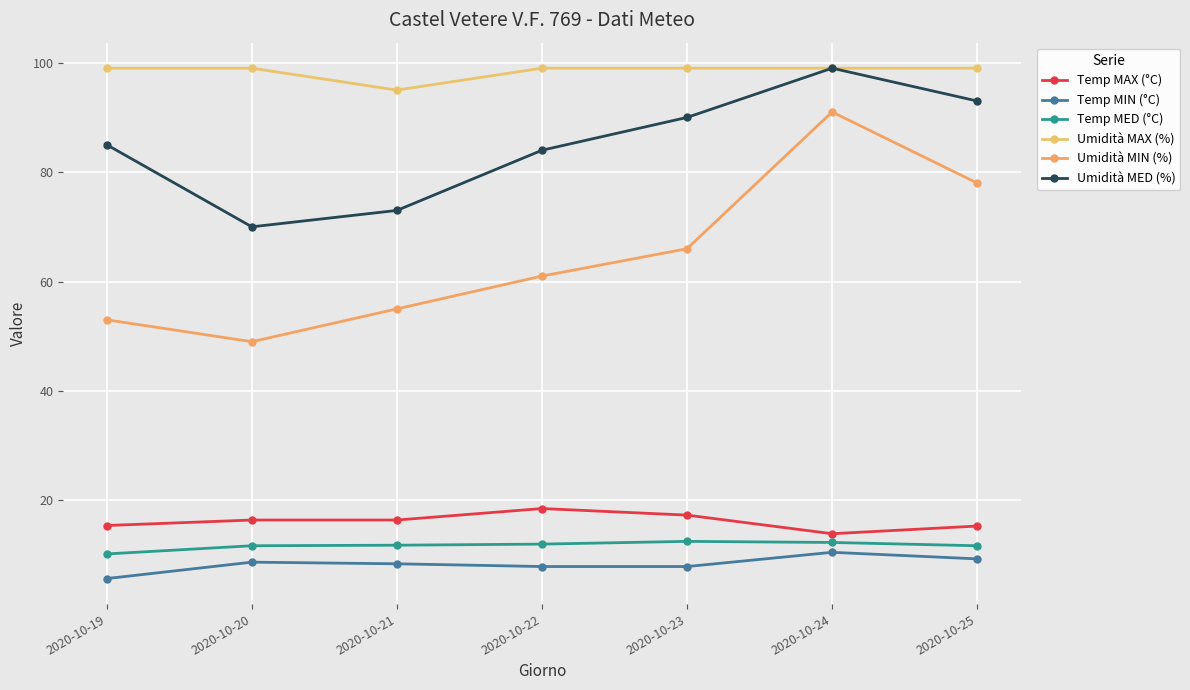

True or false: Umidità MAX (%) and Temp MED (°C) intersect in this chart.

False